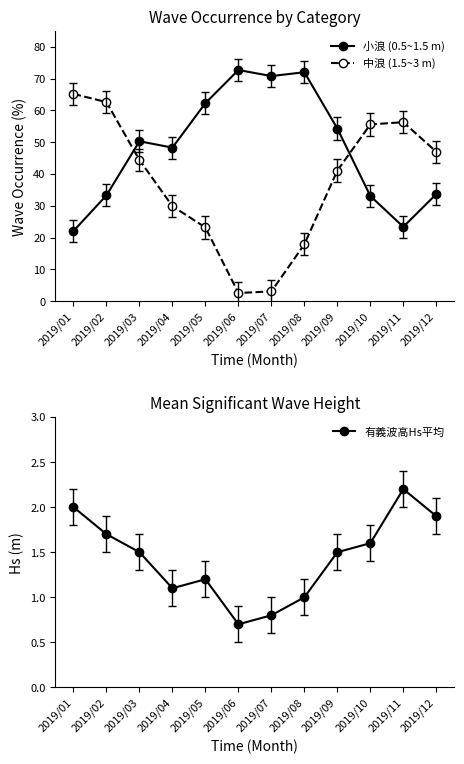

What is the highest value of the 小浪 (0.5~1.5 m) series?

72.7